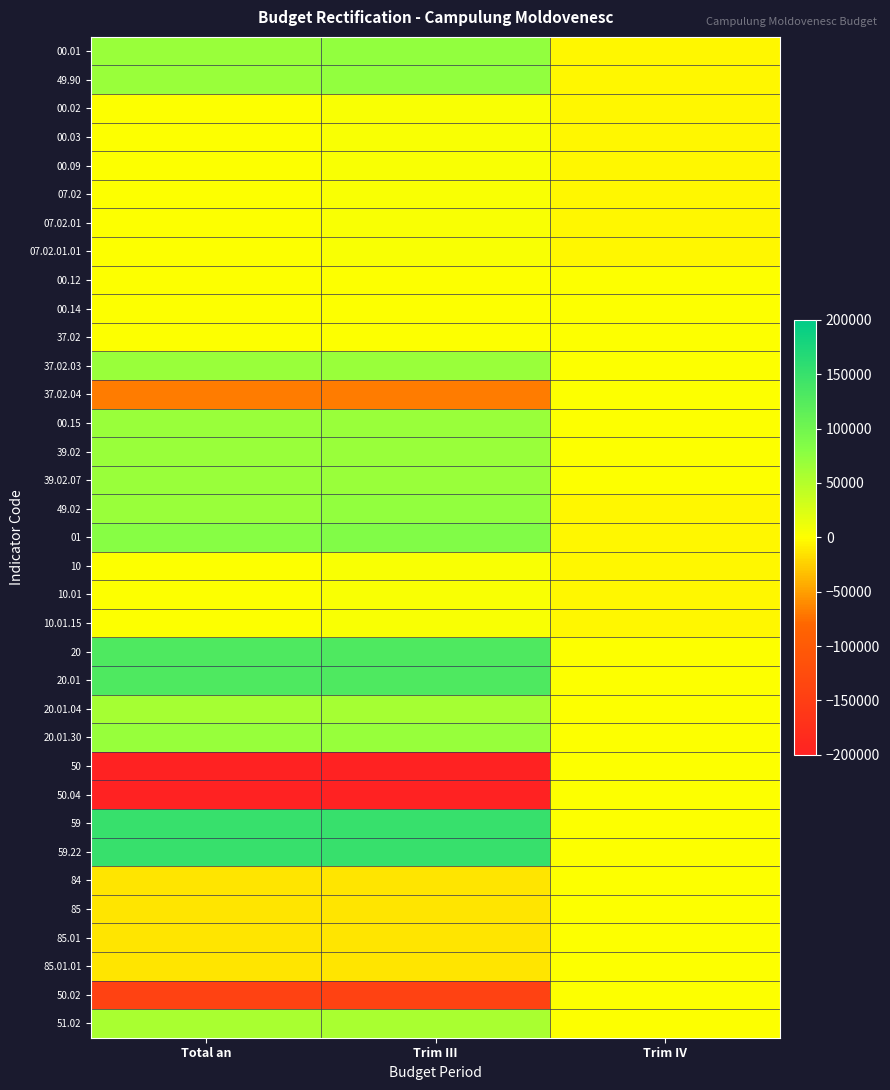

Rank the series by their maximum value, from lowest to highest.

00.12, 00.14, 37.02, 37.02.04, 50, 50.04, 84, 85, 85.01, 85.01.01, 50.02, 00.02, 00.03, 00.09, 07.02, 07.02.01, 07.02.01.01, 10, 10.01, 10.01.15, 51.02, 20.01.04, 37.02.03, 00.15, 39.02, 39.02.07, 20.01.30, 00.01, 49.90, 49.02, 01, 20, 20.01, 59, 59.22